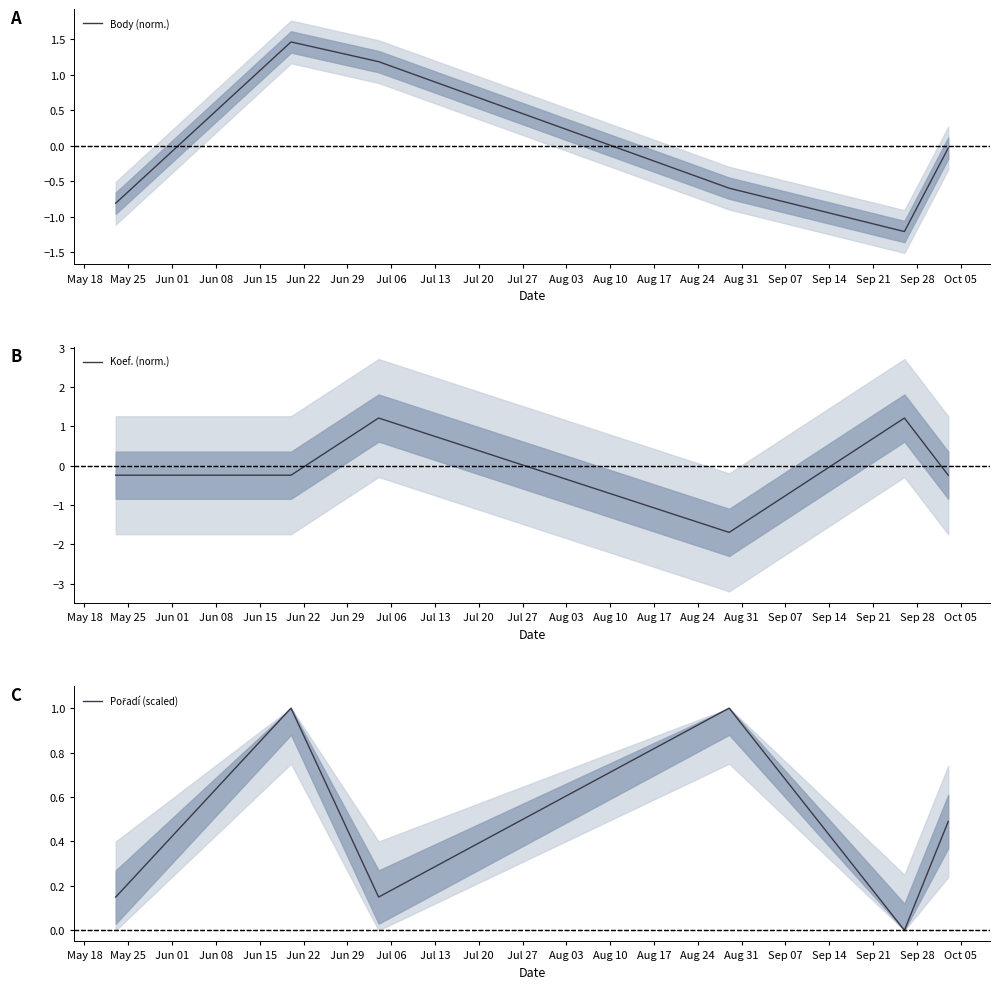

Reading right to left, what are all the values shown in this chart?

Body (norm.): -0.0	-1.2	-0.6	1.2	1.5	-0.8
Koef. (norm.): -0.2	1.2	-1.7	1.2	-0.2	-0.2
Pořadí (scaled): 0.5	0.0	1.0	0.1	1.0	0.1